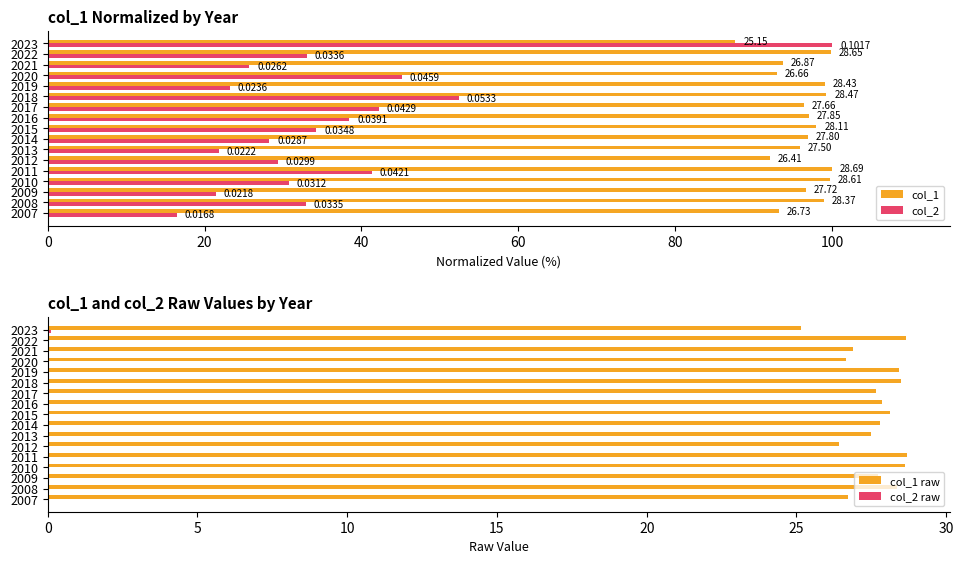

What is the difference between the second highest and minimum values in the col_1 series?

12.2